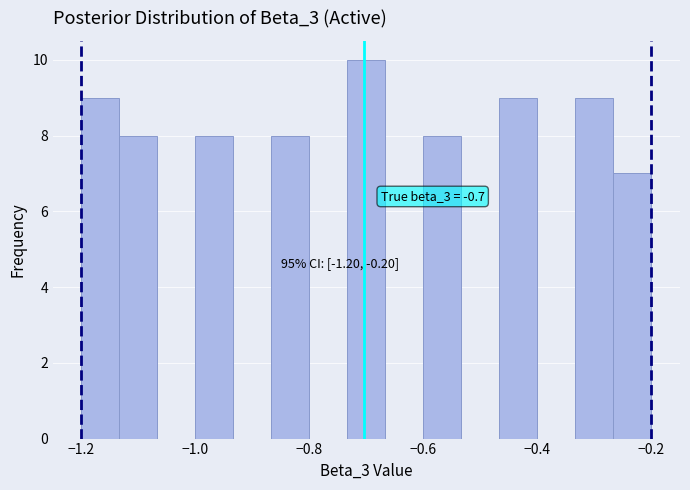

Read against the x-axis, roughly where is the centre of the tallest bar?

-0.70